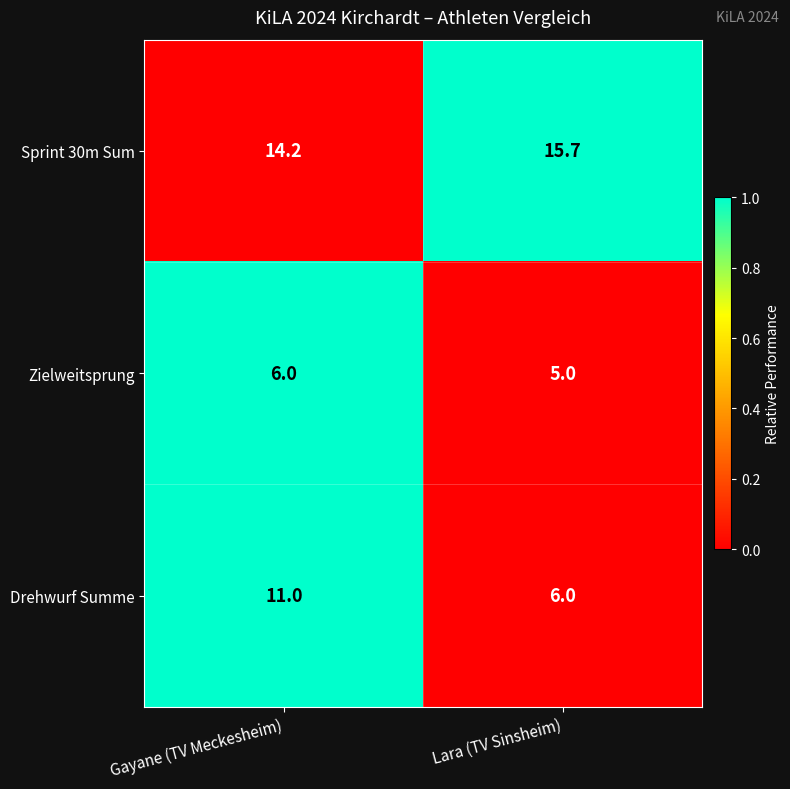

The value of Drehwurf Summe at Gayane (TV Meckesheim) is 19.0. True or false?

False